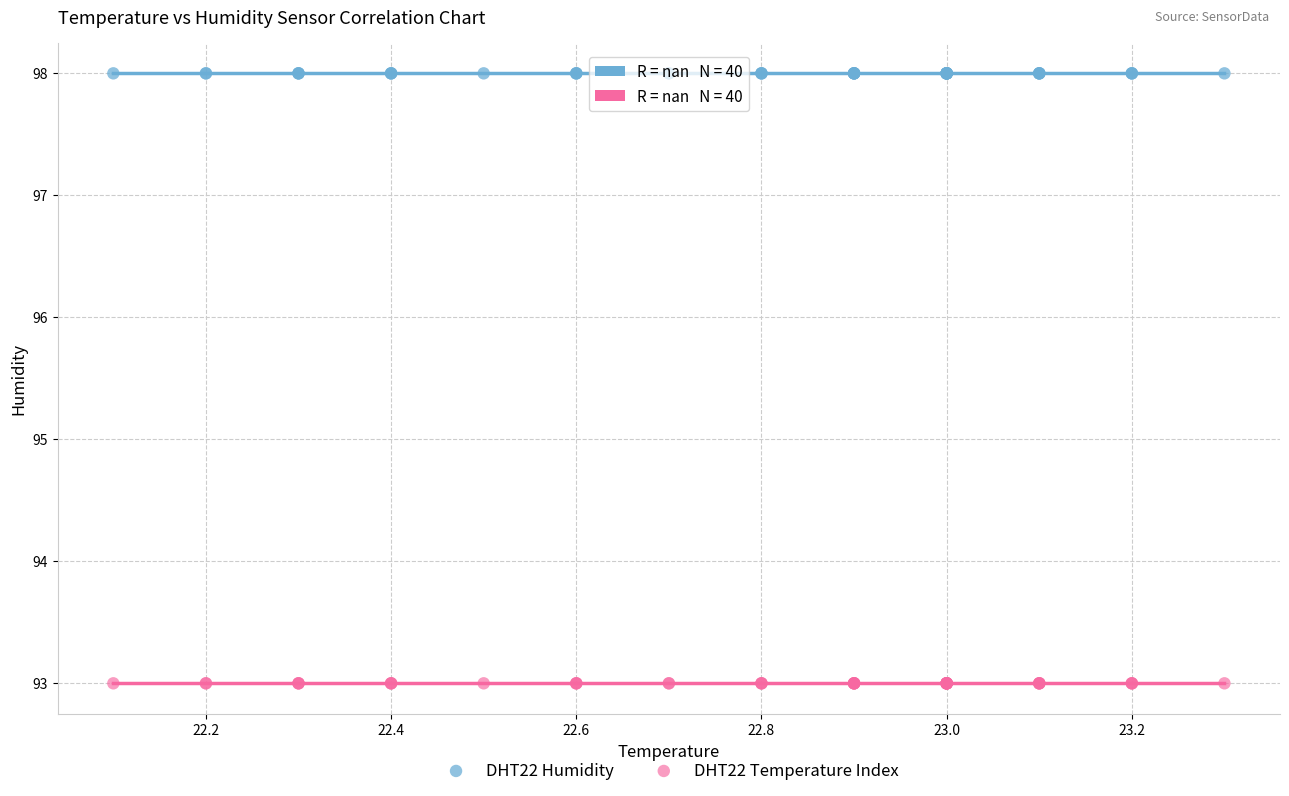

Which series contains the highest Y value?

DHT22 Humidity